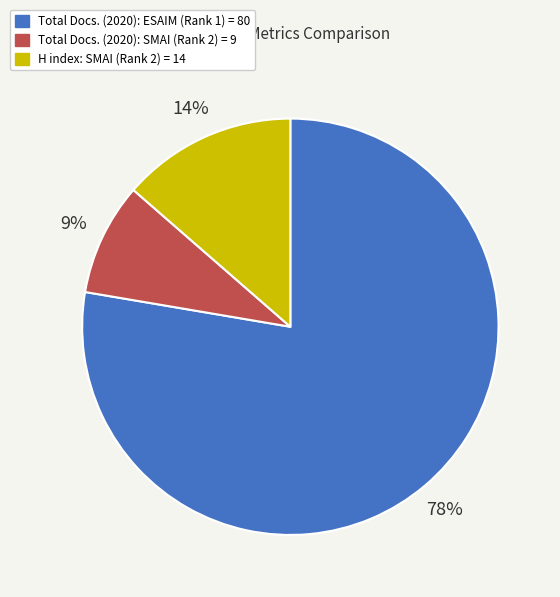

What percentage is the Total Docs. (2020): SMAI (Rank 2) = 9 slice, to the nearest percent?

9%